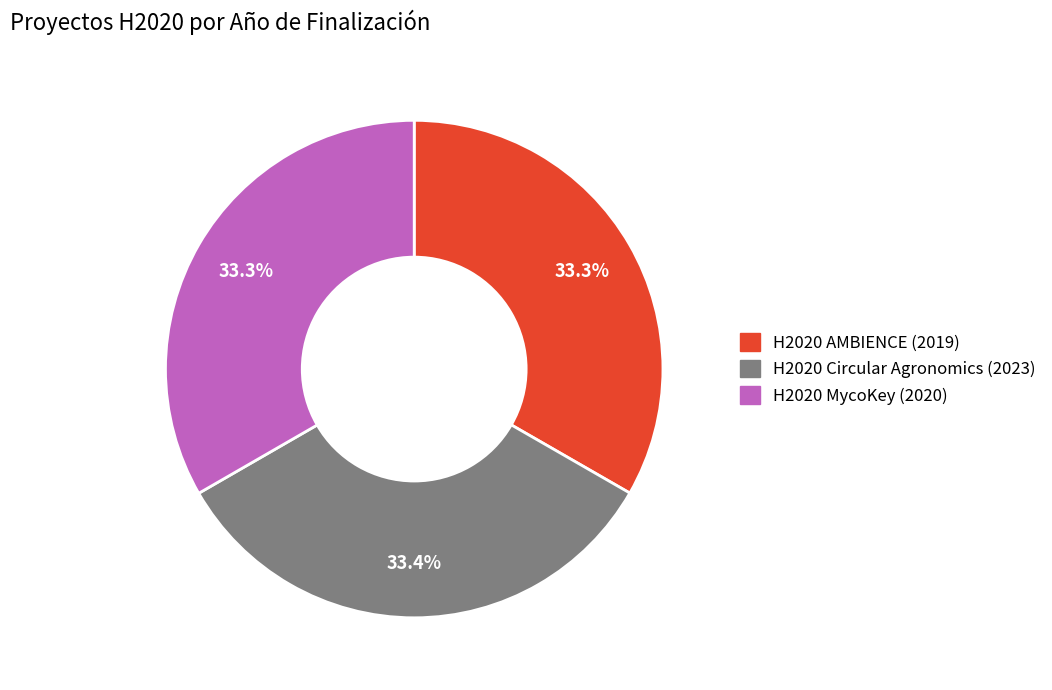

What percentage is NOT represented by H2020 MycoKey (2020)?

66.7%